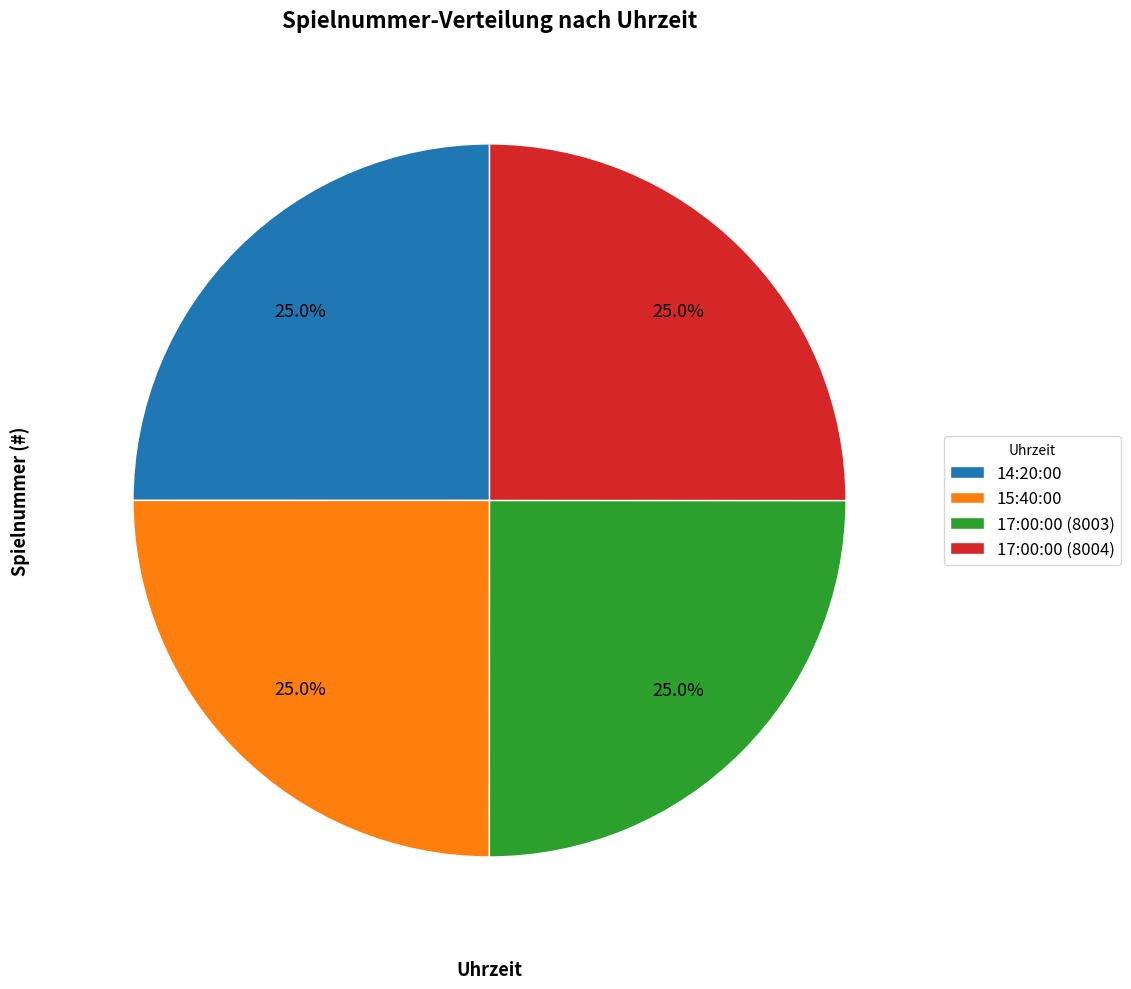

Does 14:20:00 account for over 50% of the chart?

No